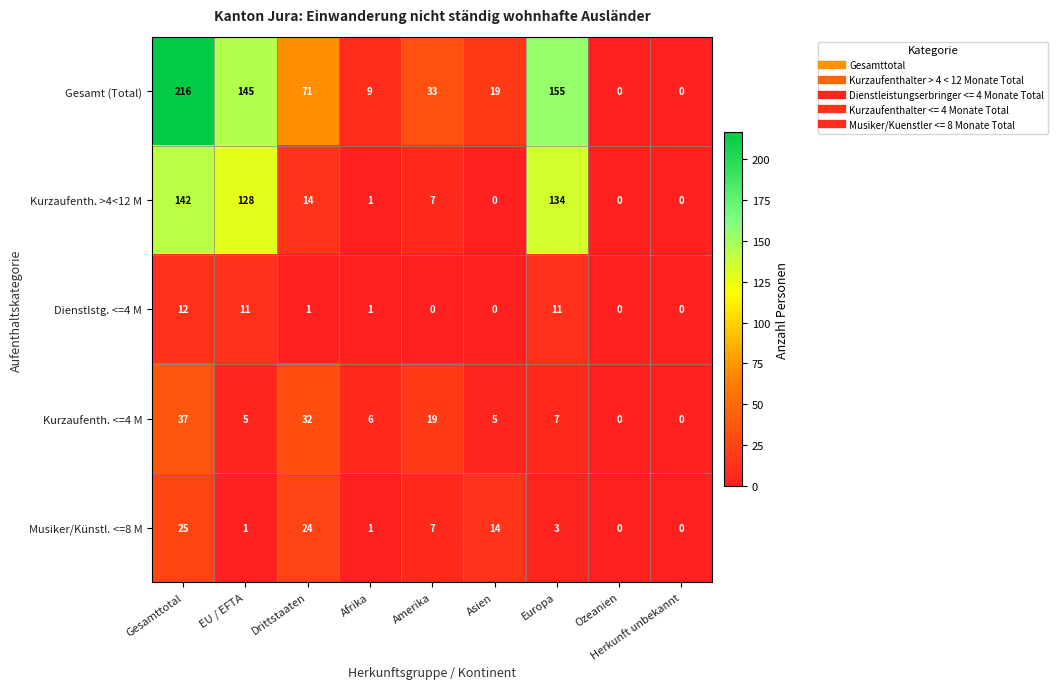

The value of Kurzaufenth. >4<12 M at Herkunft unbekannt is 58. True or false?

False